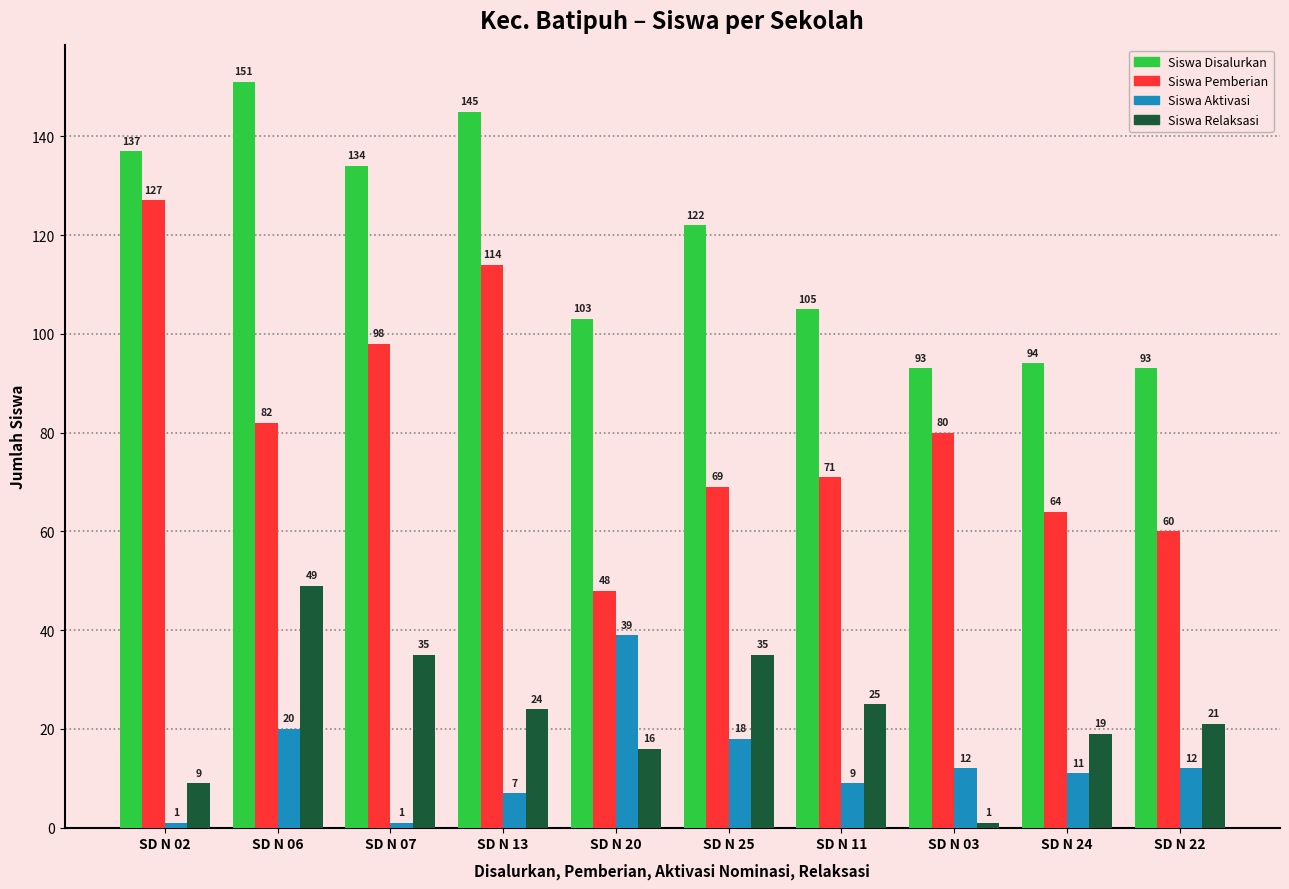

Count the number of categories in the chart.

10